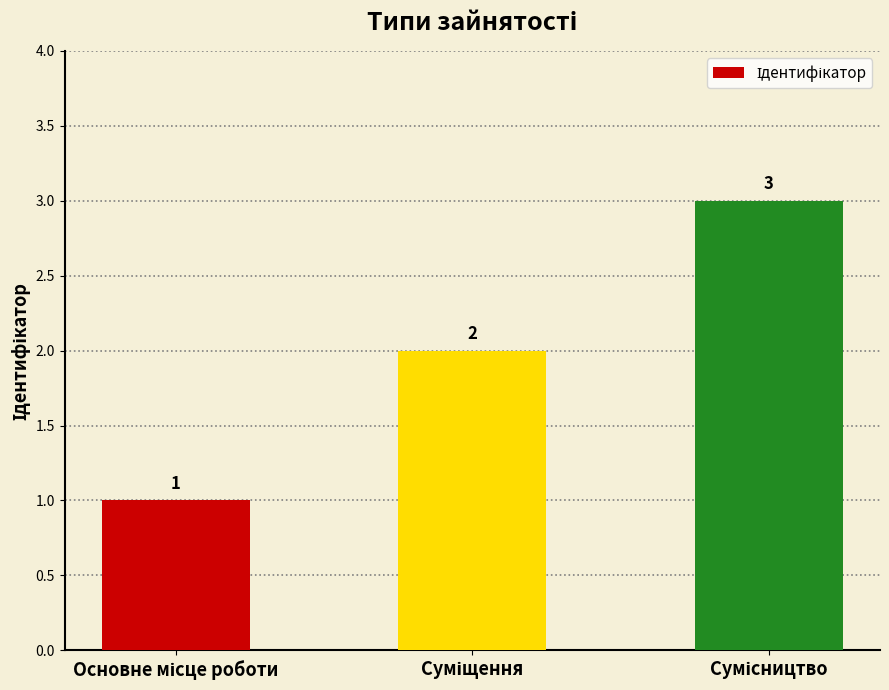

How many values are between 1 and 3?

3